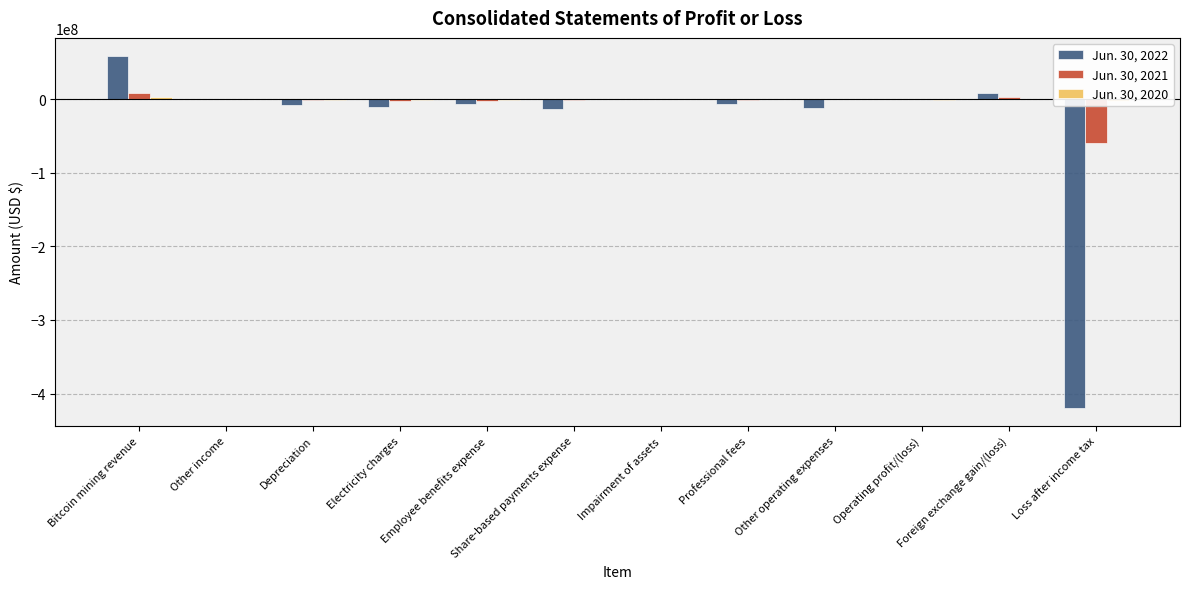

Reading right to left, transcribe all the data shown in this chart.

Jun. 30, 2022: Loss after income tax=-419770000	Foreign exchange gain/(loss)=8009000	Operating profit/(loss)=307000	Other operating expenses=-11705000	Professional fees=-6807000	Impairment of assets=-167000	Share-based payments expense=-13896000	Employee benefits expense=-7448000	Electricity charges=-10978000	Depreciation=-7741000	Other income=12000	Bitcoin mining revenue=59037000
Jun. 30, 2021: Loss after income tax=-60390000	Foreign exchange gain/(loss)=2542000	Operating profit/(loss)=-524000	Other operating expenses=-466000	Professional fees=-980000	Impairment of assets=-432000	Share-based payments expense=-805000	Employee benefits expense=-2221000	Electricity charges=-2654000	Depreciation=-1252000	Other income=590000	Bitcoin mining revenue=7898000
Jun. 30, 2020: Loss after income tax=-2142000	Foreign exchange gain/(loss)=-367000	Operating profit/(loss)=-1676000	Other operating expenses=-183000	Professional fees=-521000	Impairment of assets=0	Share-based payments expense=-179000	Employee benefits expense=-920000	Electricity charges=-1306000	Depreciation=-757000	Other income=16000	Bitcoin mining revenue=2174000